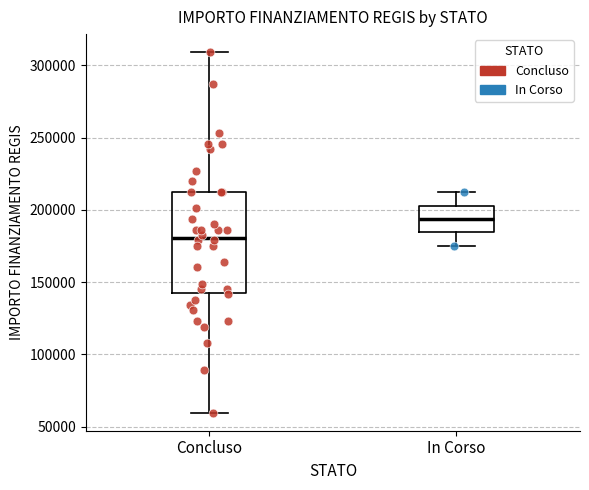

Which box is the tallest, from its lower edge to its upper edge?

Concluso